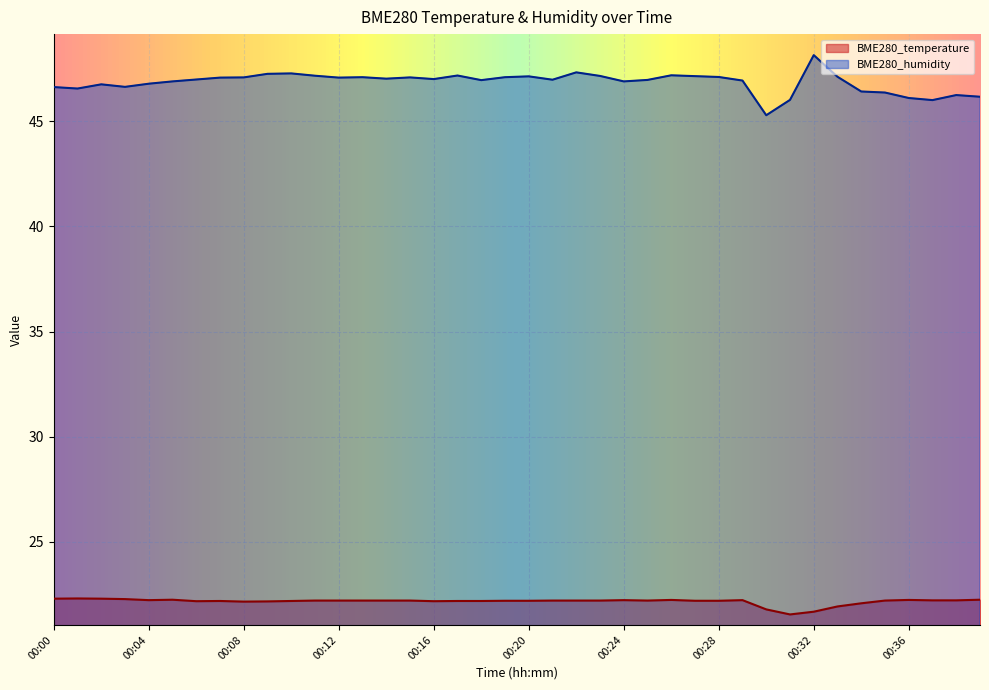

What is the difference between the BME280_humidity values at 00:11 and 00:37?

1.2